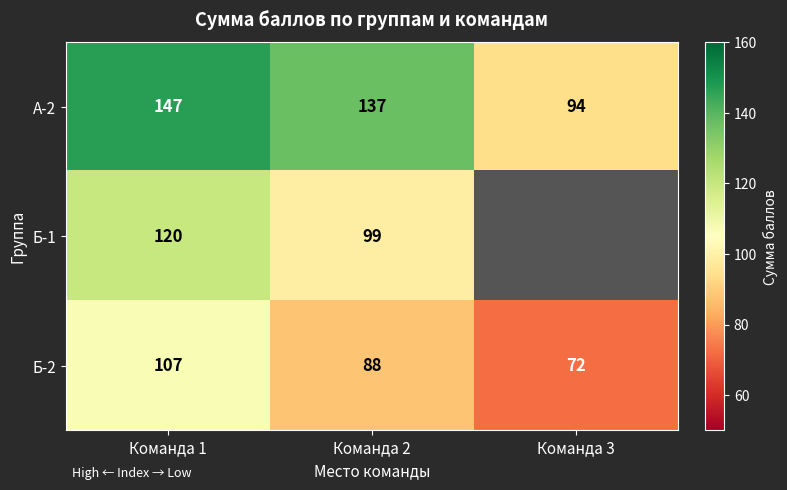

At Команда 2, list the series in order from smallest to largest.

Б-2, Б-1, А-2